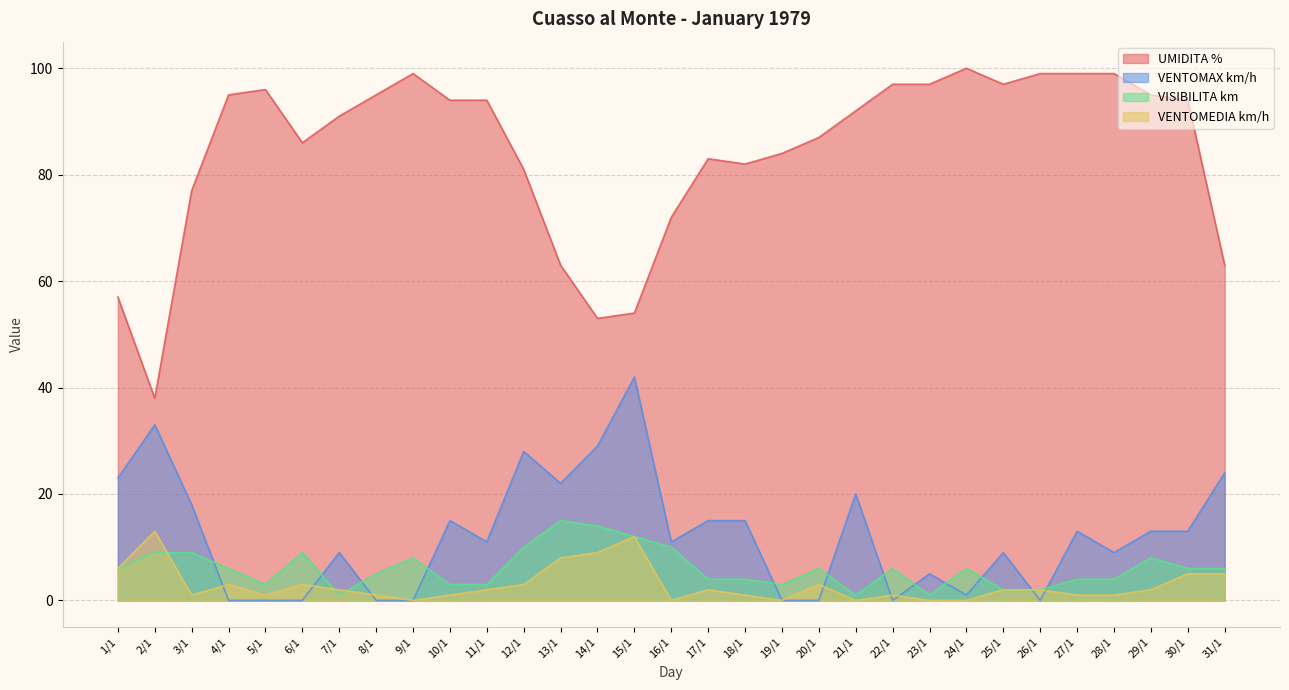

Between 30/1 and 6/1, which is larger?

30/1